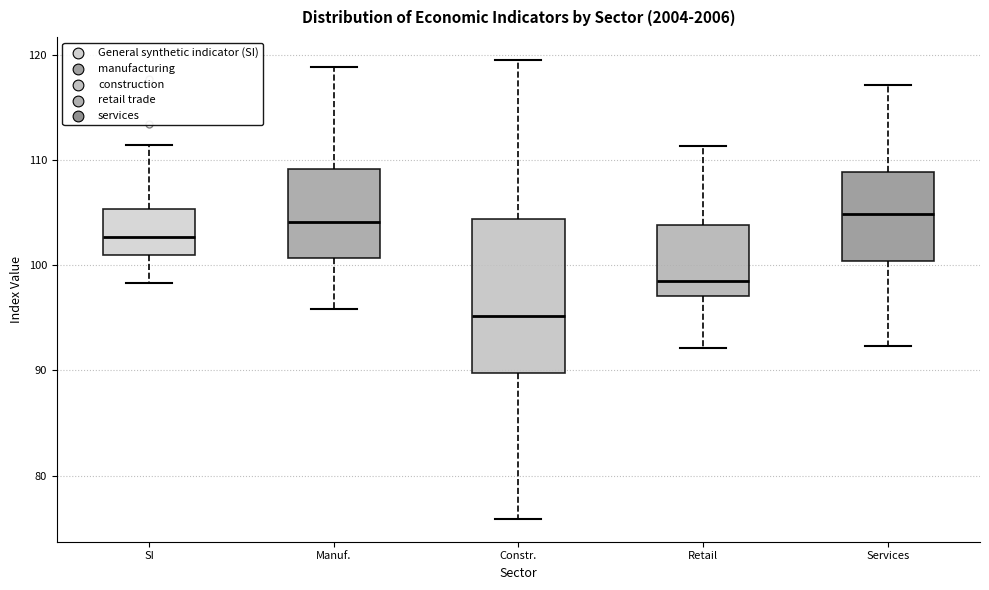

Comparing the boxes themselves (not the whiskers), which one is the tallest?

Constr.